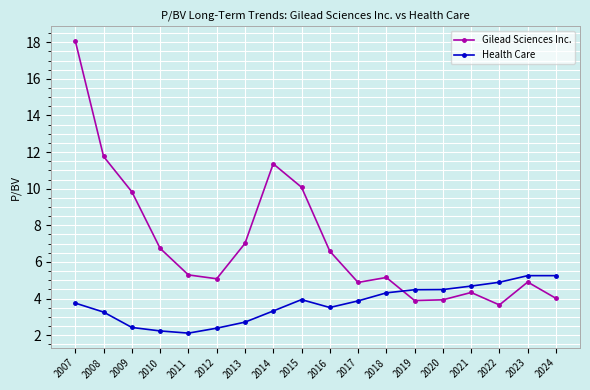

The Gilead Sciences Inc. series shows 1.9 at 2016. True or false?

False